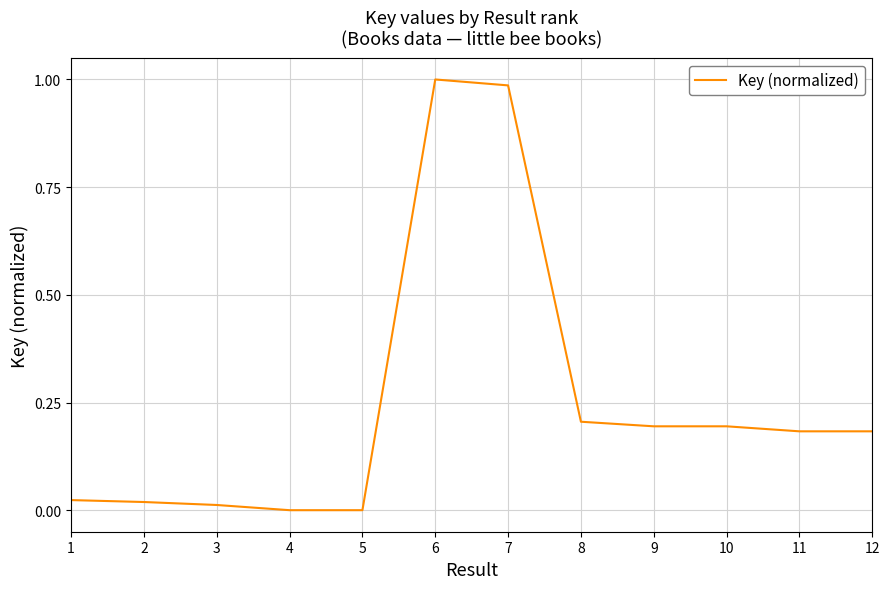

Count the number of categories in the chart.

12